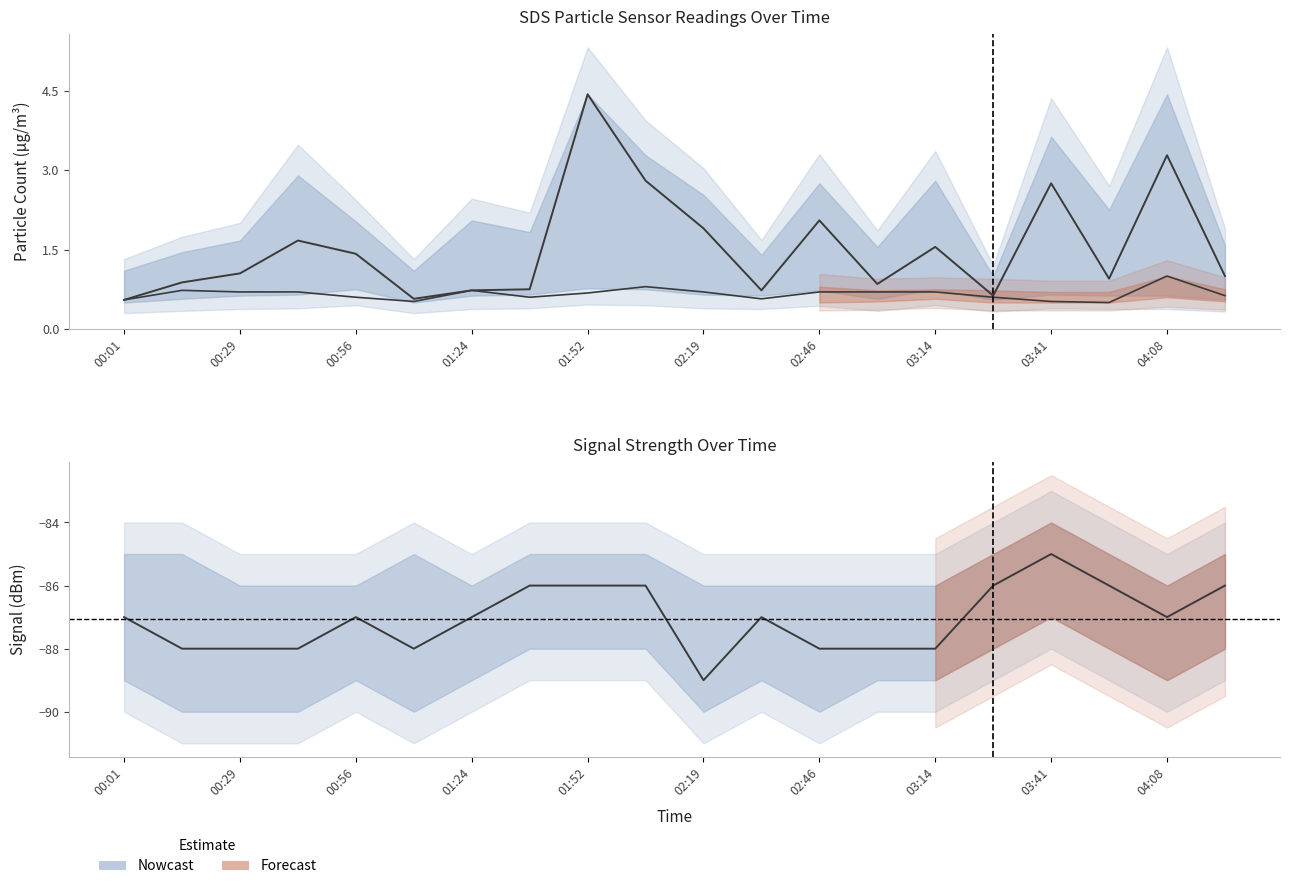

True or false: Signal and SDS_P2 cross at least once.

False